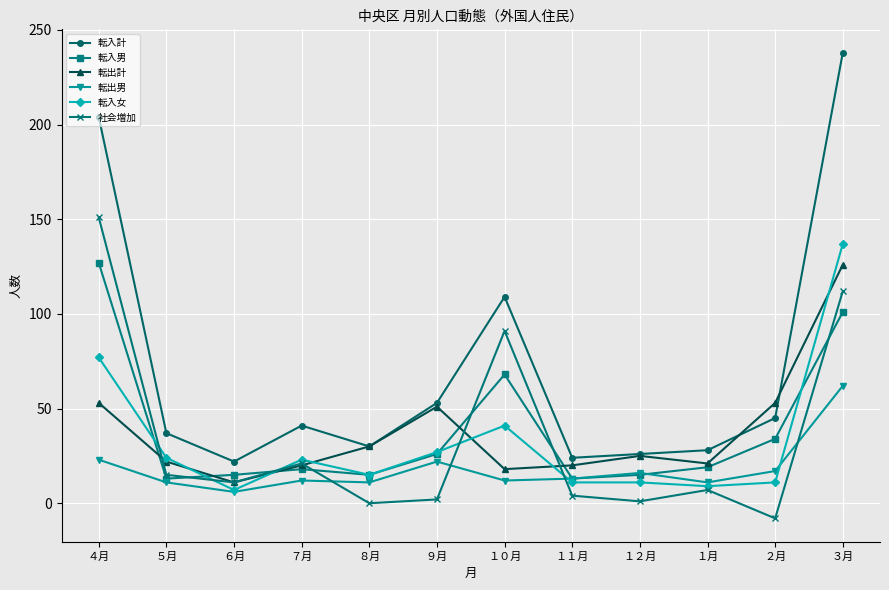

How many lines are shown in the chart?

6